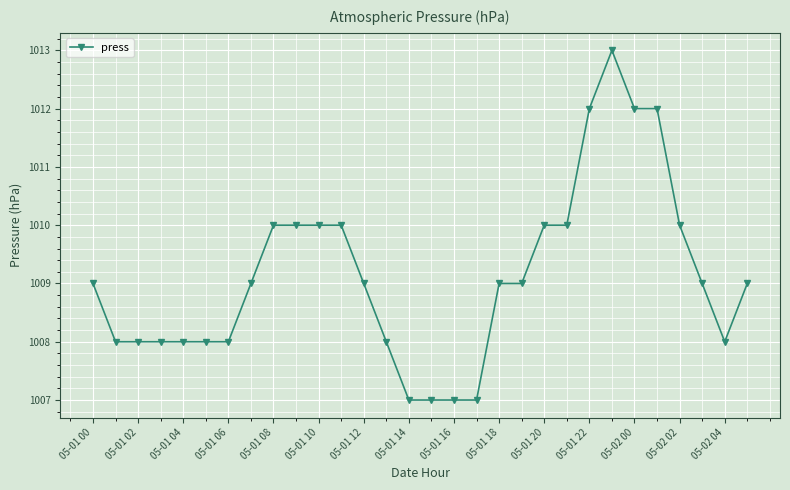

What is the sum of all values?

30274